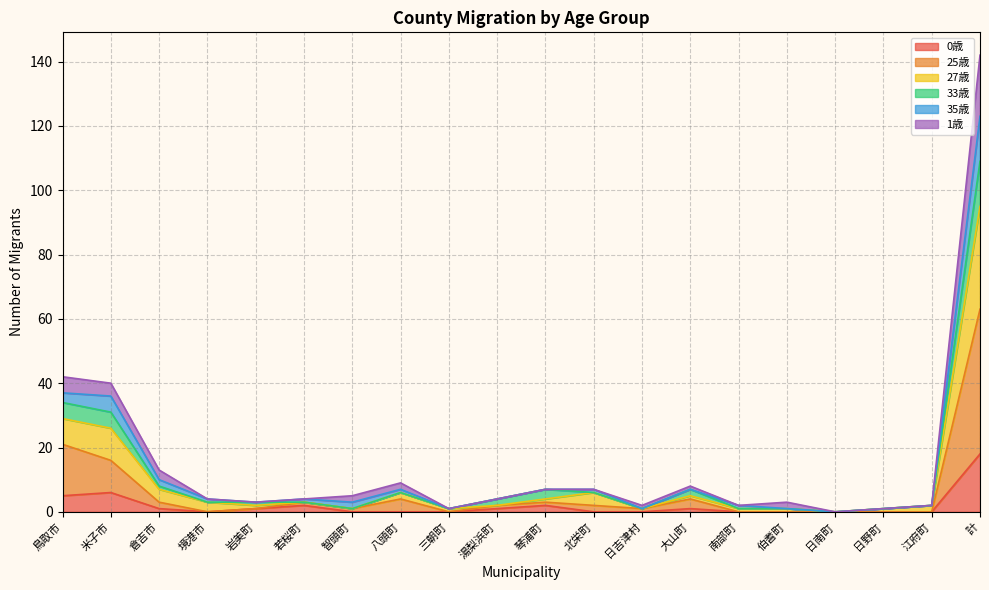

What are all the series names shown in the legend?

0歳, 25歳, 27歳, 33歳, 35歳, 1歳